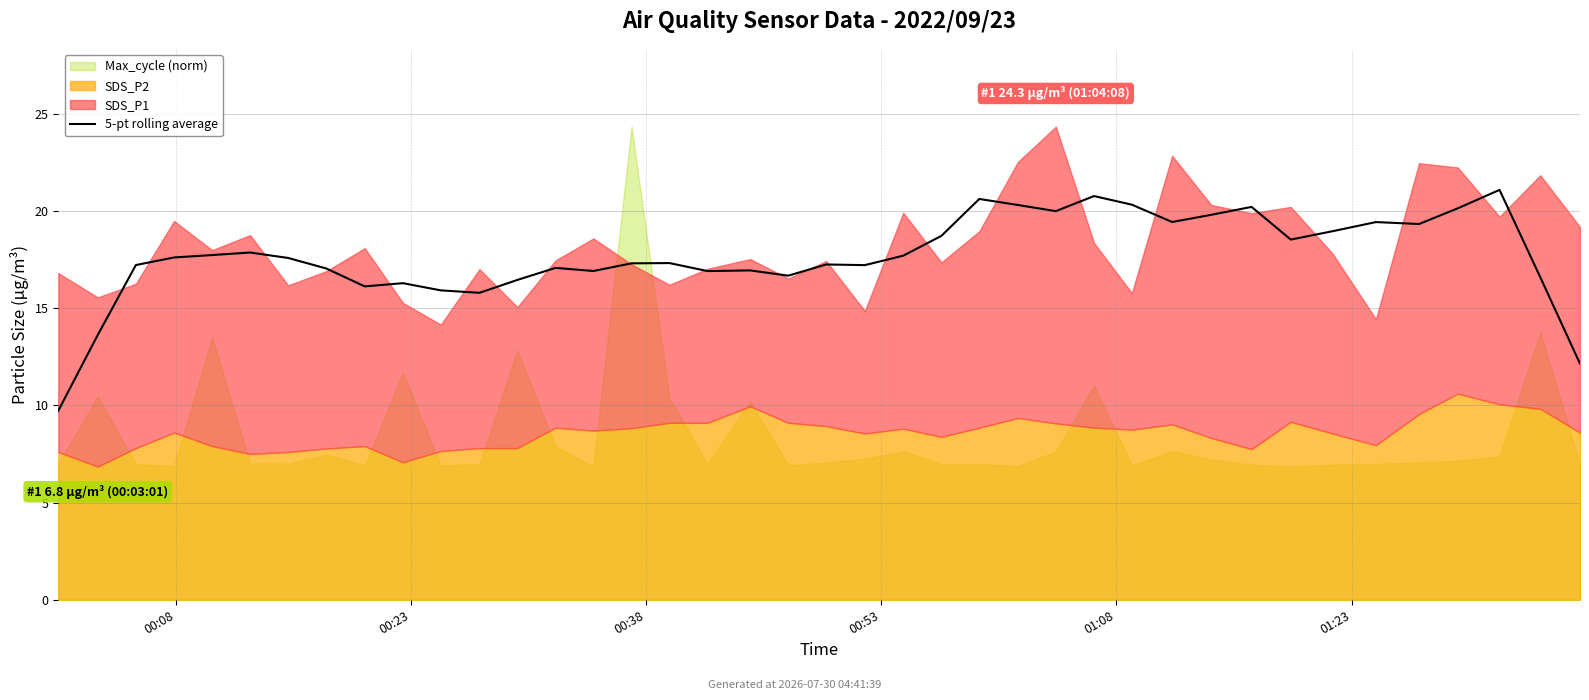

What is the sum of all values?

706.4